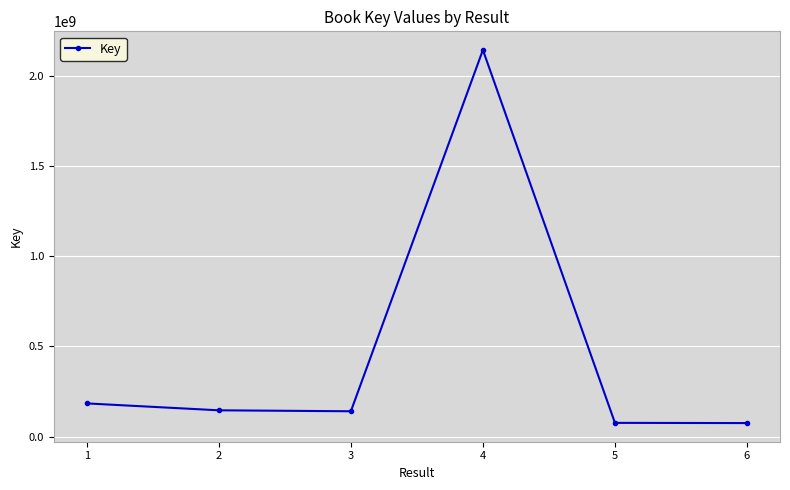

Which category has the highest value across all series?

4